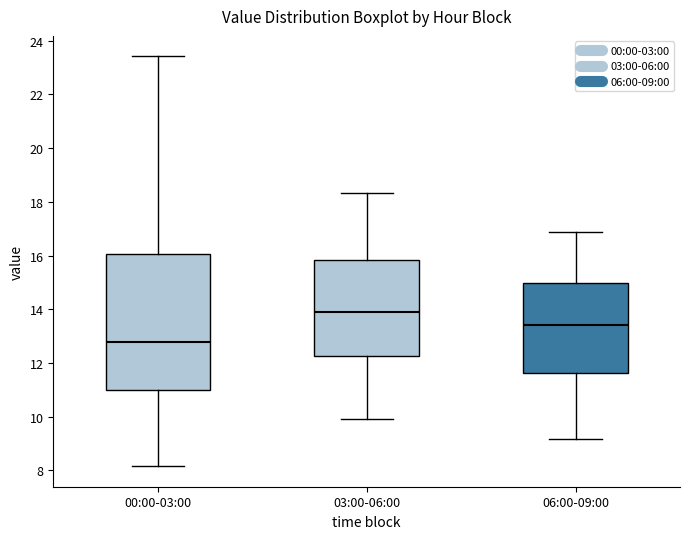

Which box has the highest median line?

03:00-06:00